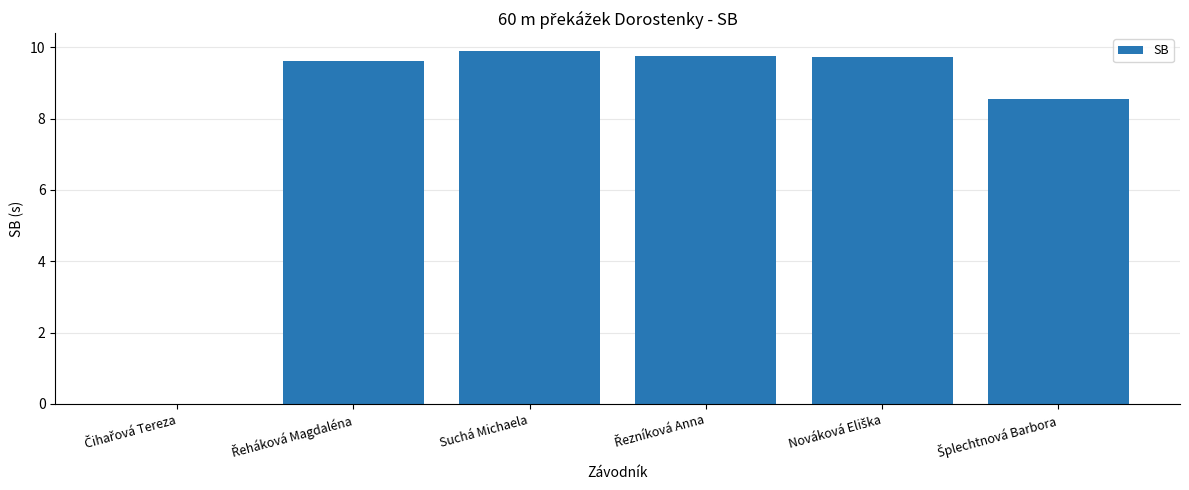

What is the greatest value displayed?

9.9